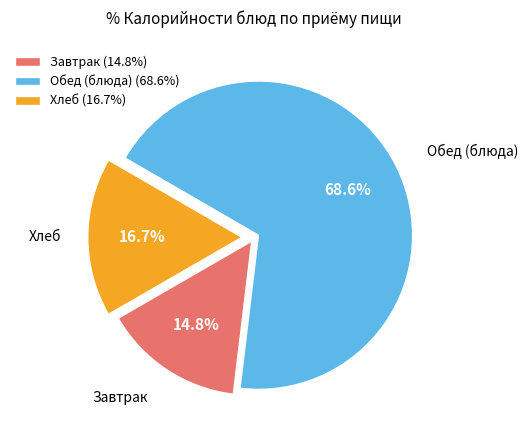

How many segments does this pie chart have?

3